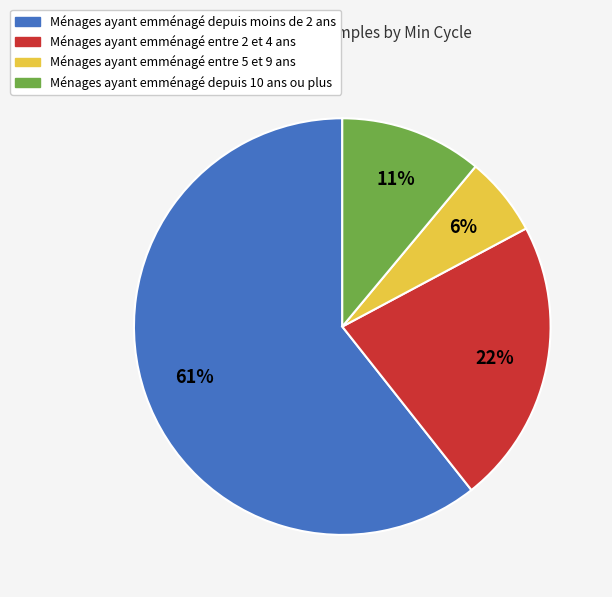

Is it true that Ménages ayant emménagé depuis 10 ans ou plus is 1% of the pie?

False